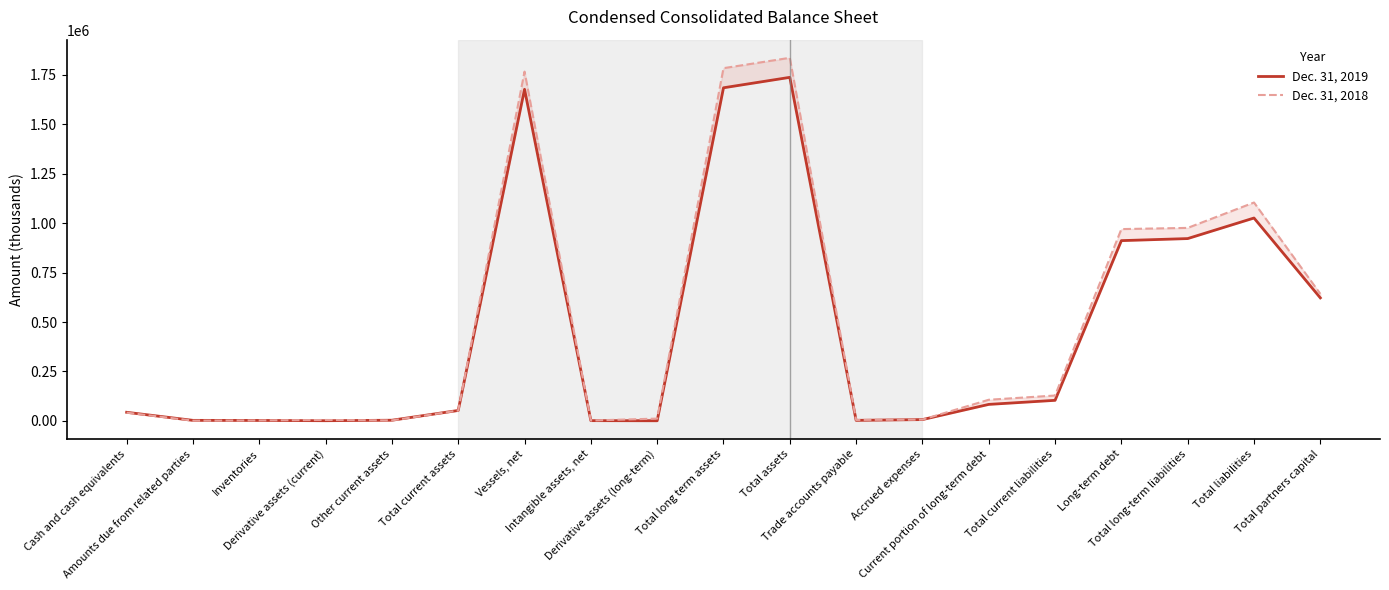

At which category is the sum across all series the highest?

Total assets